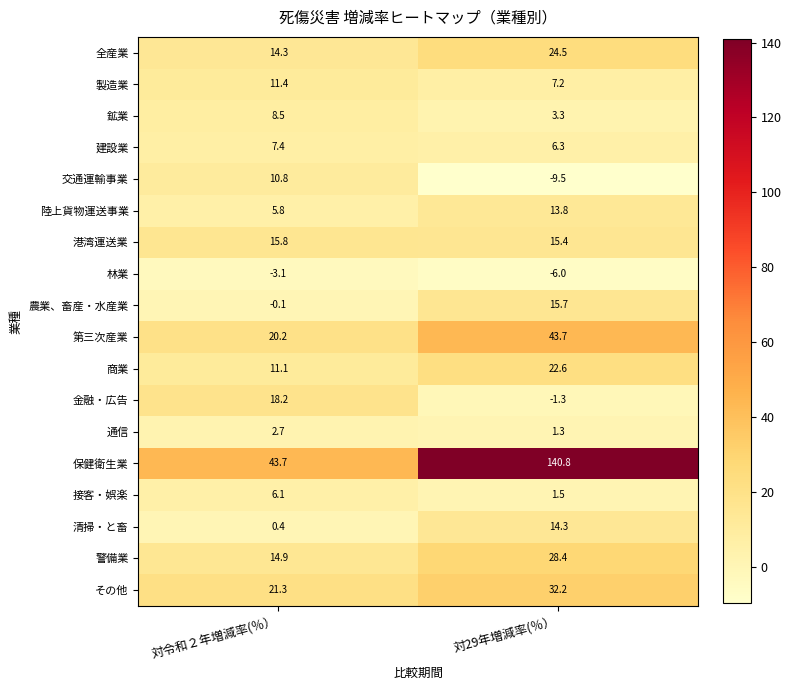

How many distinct data groups are displayed?

18